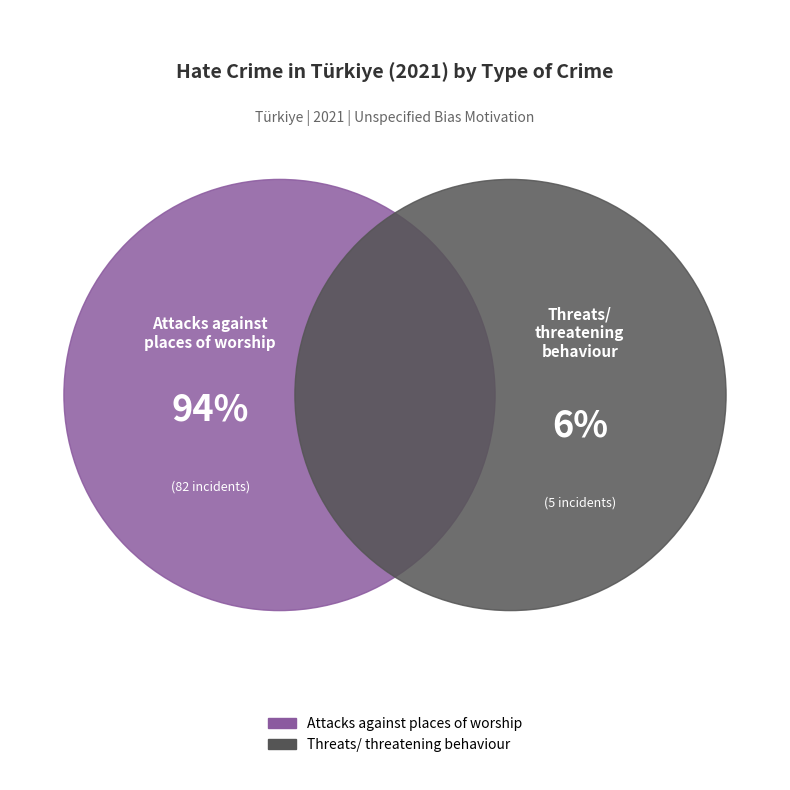

To the nearest percent, what percentage of the pie is Attacks against places of worship?

94%